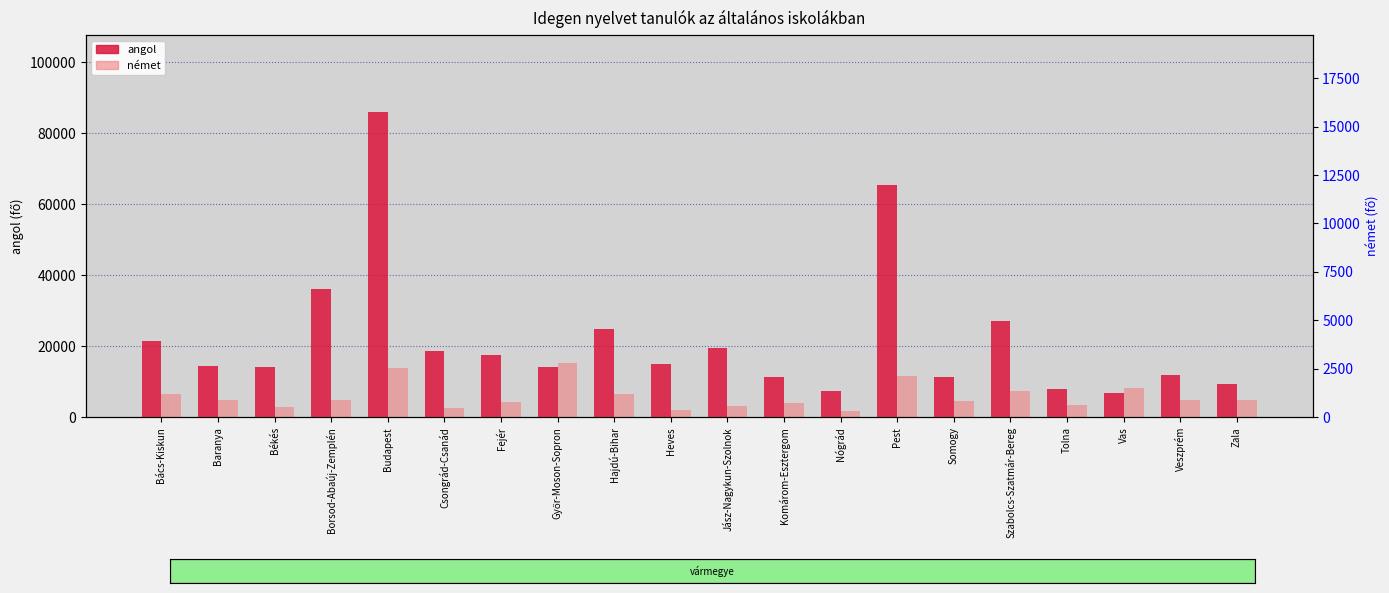

At how many categories does at least one series exceed 43256?

2